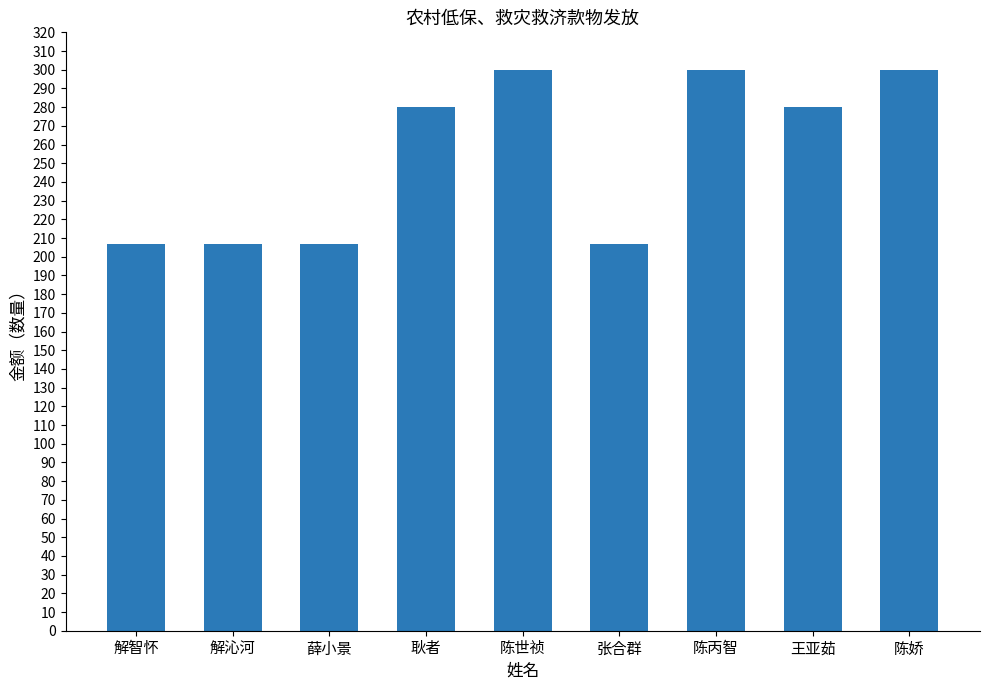

What is the smallest value displayed?

207